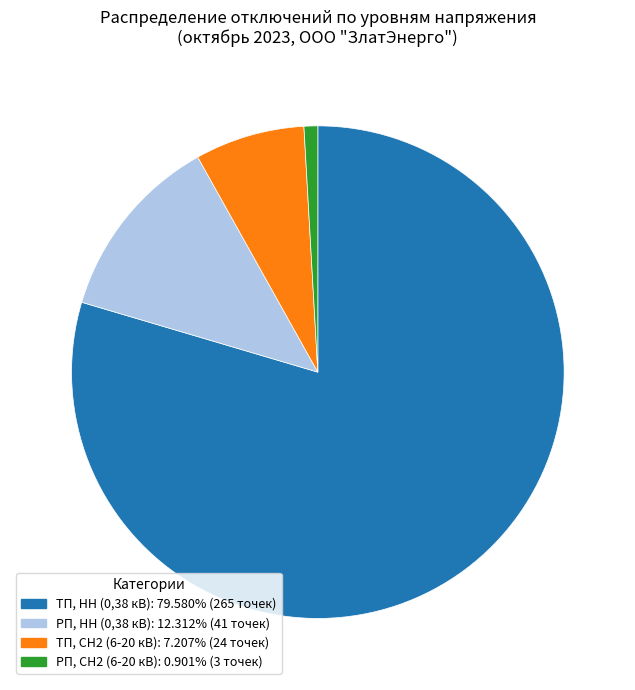

Does any single category account for the majority?

Yes